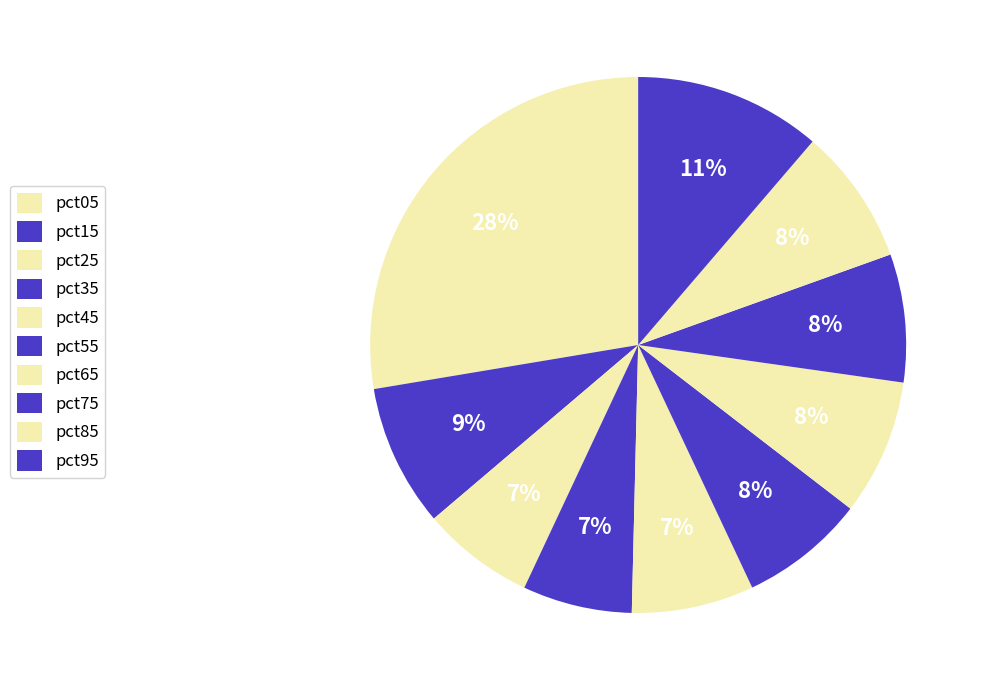

How many segments does this pie chart have?

10